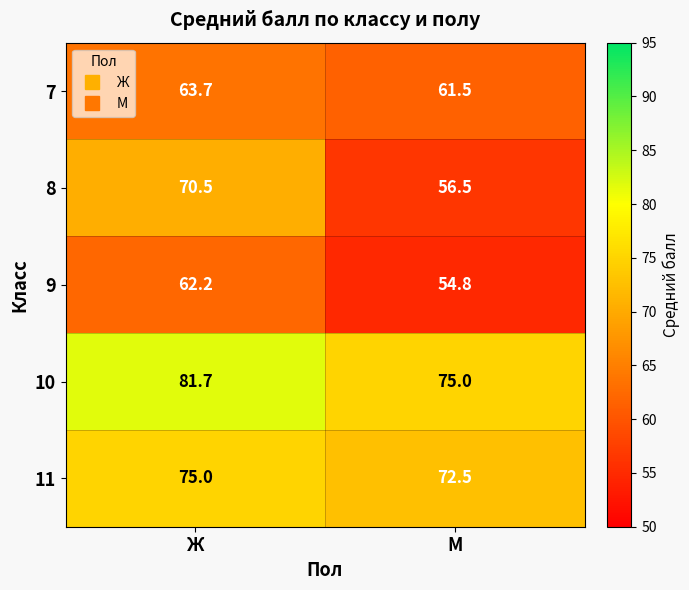

Which series has the widest spread of values?

8